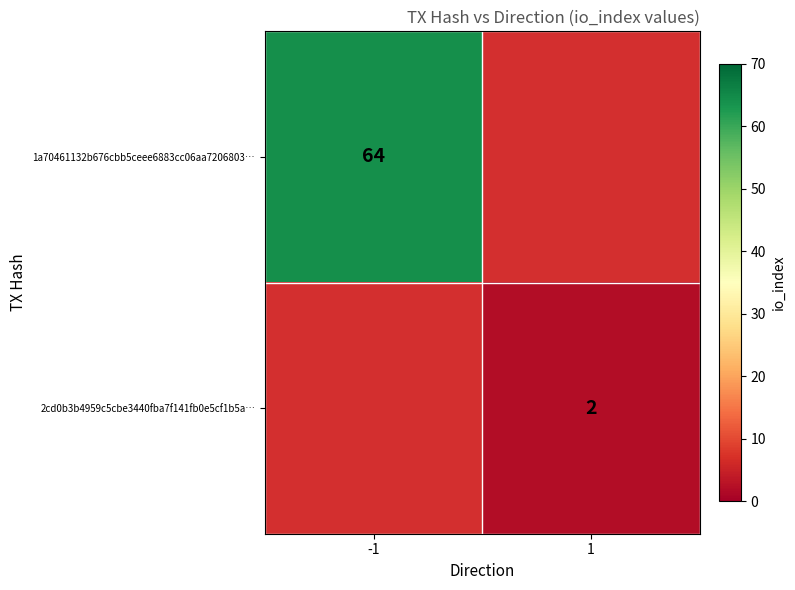

True or false: 2cd0b3b4959c5cbe3440fba7f141fb0e5cf1b5a… has a value of 3 at 1.

False